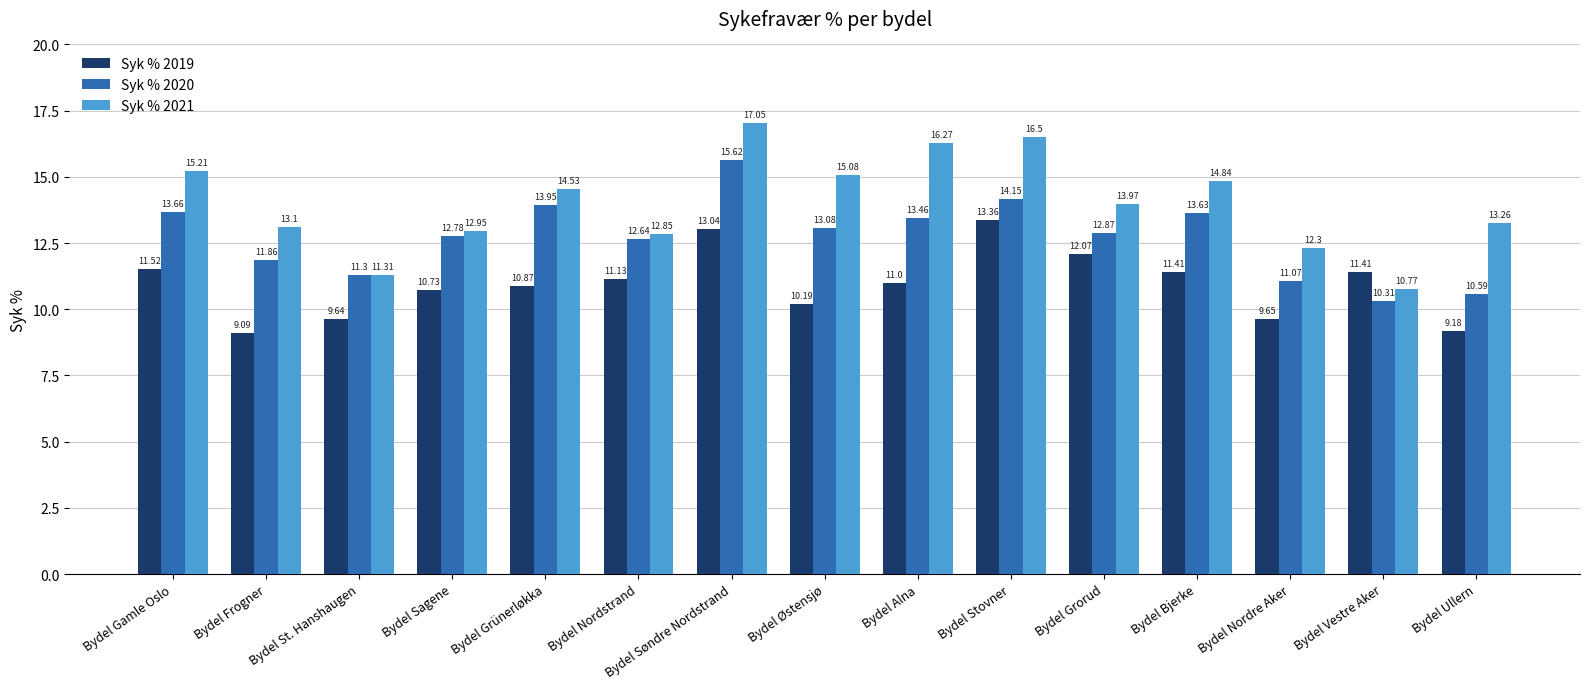

What is the value of the Syk % 2020 bar at the 2nd from the left?

11.9